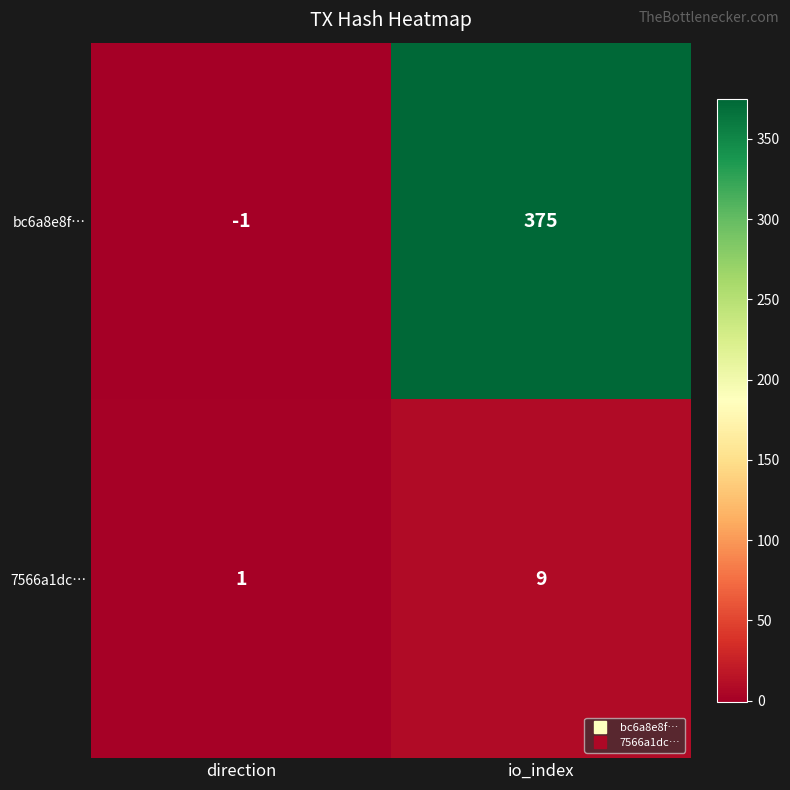

What is the average value of the 7566a1dc… series?

5